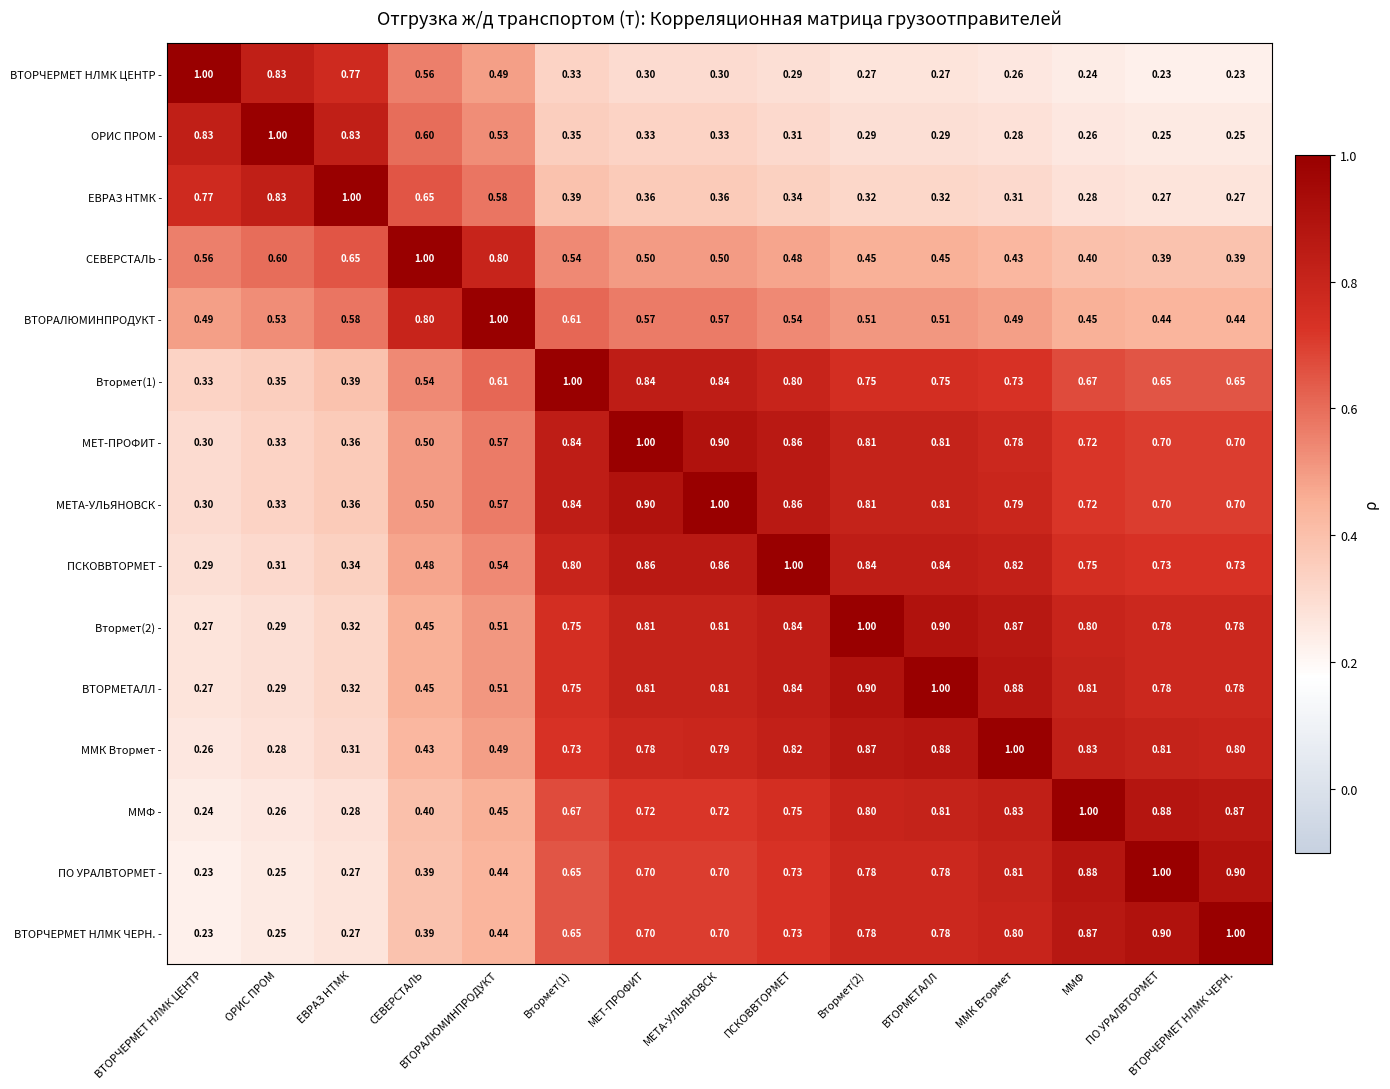

Which series has the largest total across all categories?

ВТОРМЕТАЛЛ -